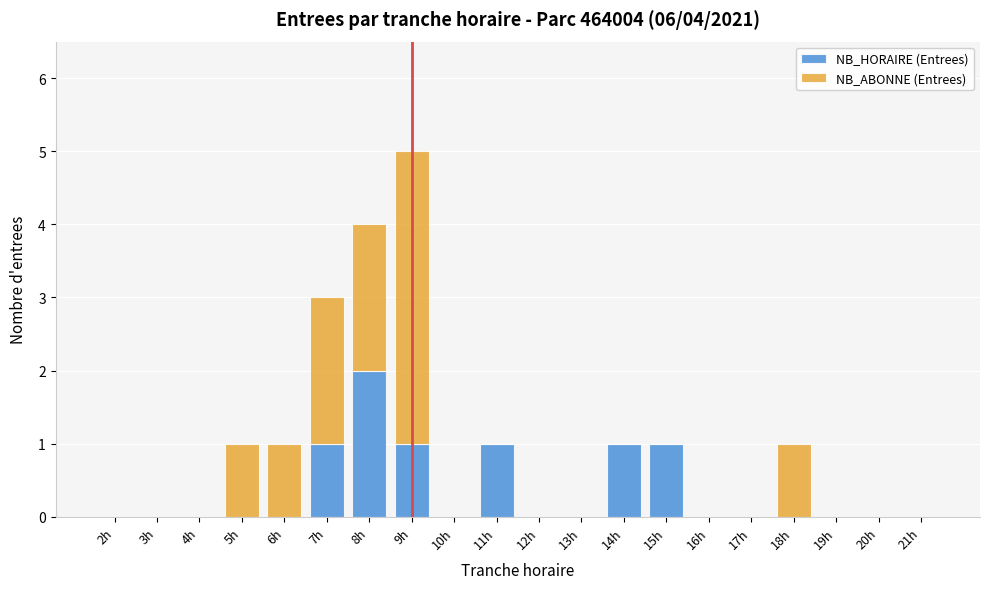

At which category is the sum across all series the highest?

9h